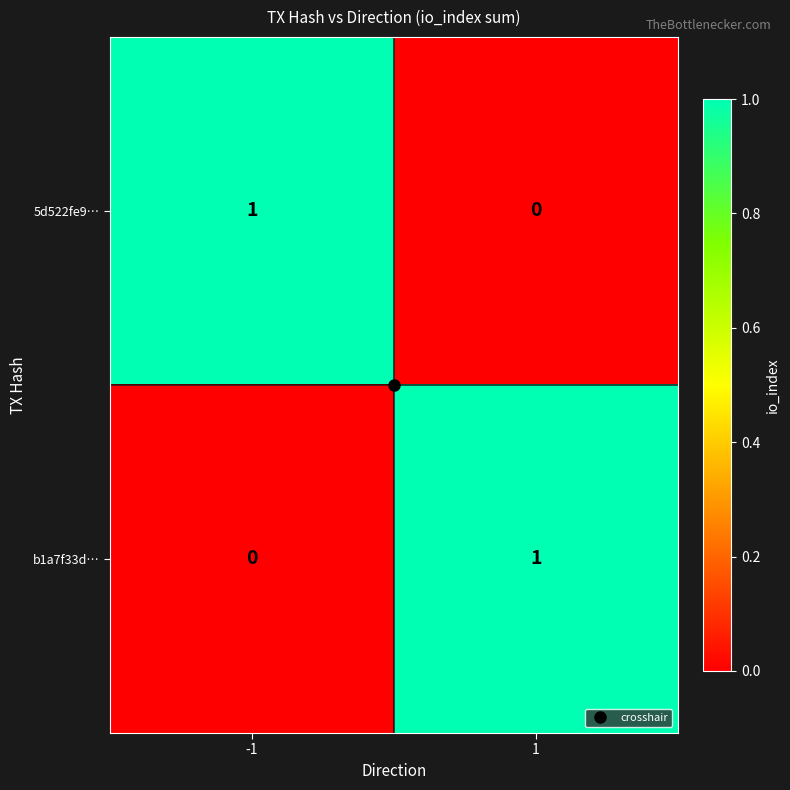

Rank the series at 1 from lowest to highest value.

5d522fe9…, b1a7f33d…